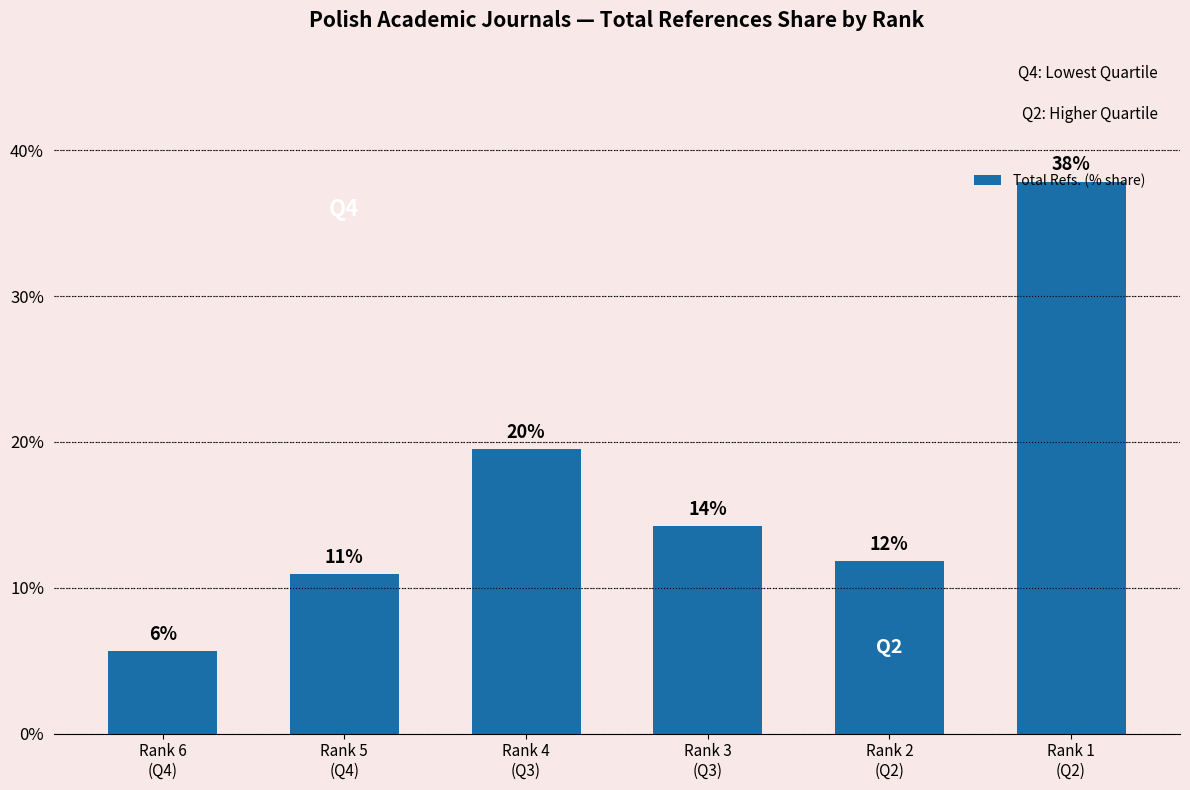

Does the chart contain any negative values?

No